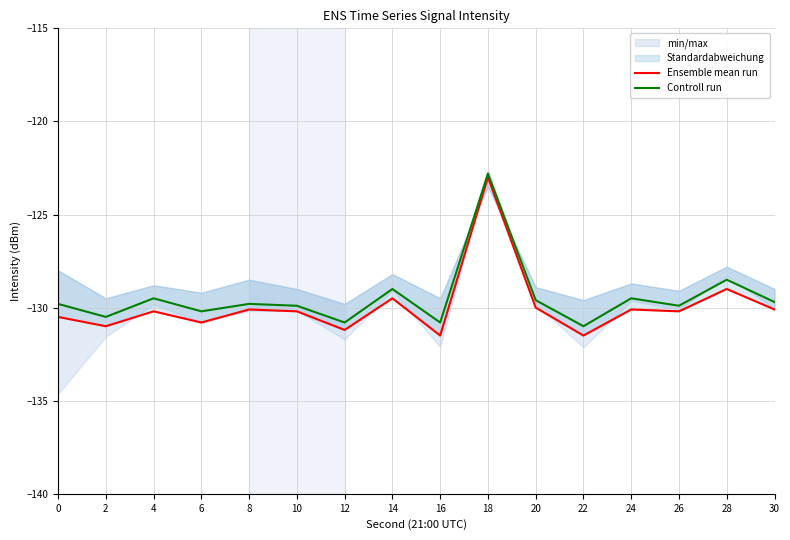

At how many categories does at least one series exceed -128?

1